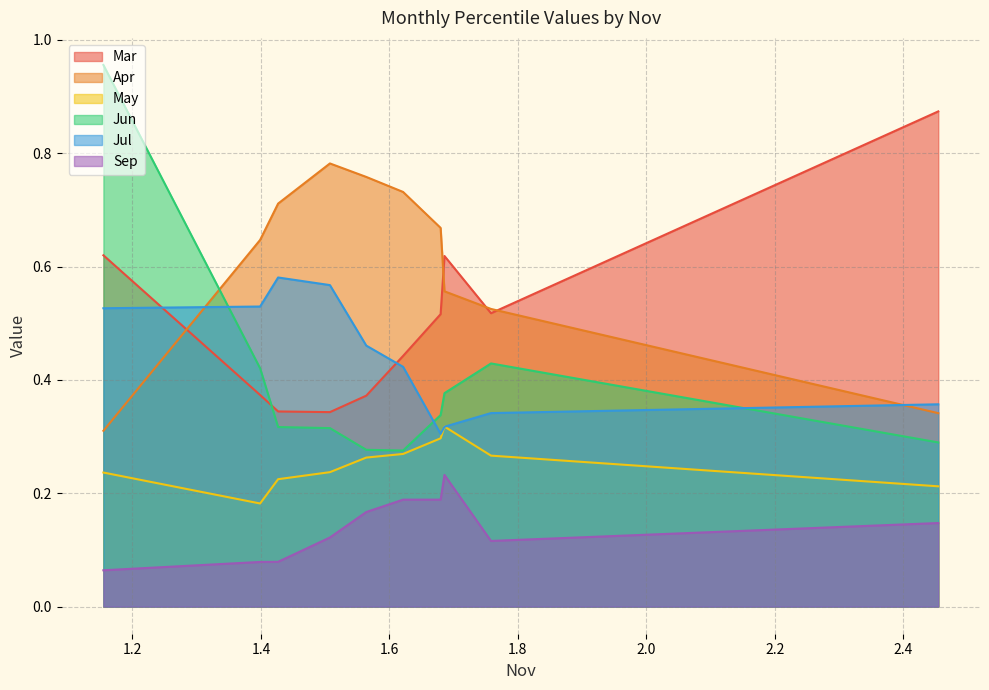

At which category is the sum across all series the highest?

pct05